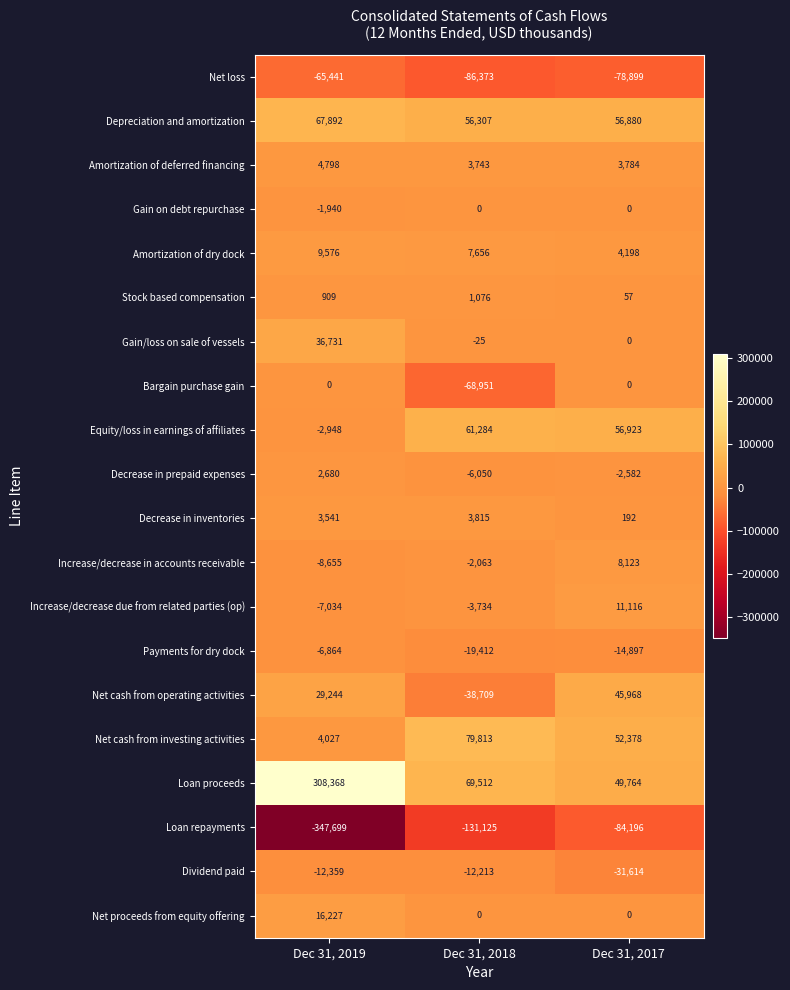

How many Net loss values are between -86373 and -65441?

3